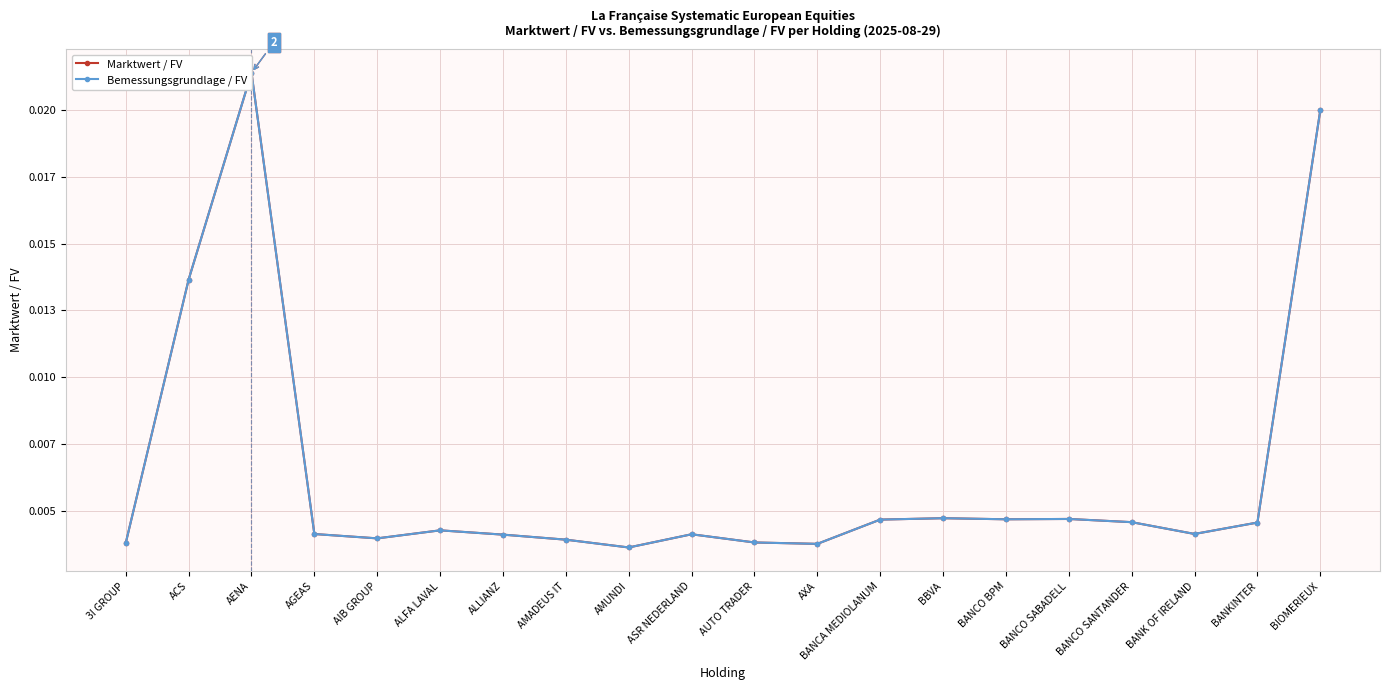

Reading right to left, extract all data points from this chart.

Marktwert / FV: BIOMERIEUX=0.0	BANKINTER=0.0	BANK OF IRELAND=0.0	BANCO SANTANDER=0.0	BANCO SABADELL=0.0	BANCO BPM=0.0	BBVA=0.0	BANCA MEDIOLANUM=0.0	AXA=0.0	AUTO TRADER=0.0	ASR NEDERLAND=0.0	AMUNDI=0.0	AMADEUS IT=0.0	ALLIANZ=0.0	ALFA LAVAL=0.0	AIB GROUP=0.0	AGEAS=0.0	AENA=0.0	ACS=0.0	3I GROUP=0.0
Bemessungsgrundlage / FV: BIOMERIEUX=0.0	BANKINTER=0.0	BANK OF IRELAND=0.0	BANCO SANTANDER=0.0	BANCO SABADELL=0.0	BANCO BPM=0.0	BBVA=0.0	BANCA MEDIOLANUM=0.0	AXA=0.0	AUTO TRADER=0.0	ASR NEDERLAND=0.0	AMUNDI=0.0	AMADEUS IT=0.0	ALLIANZ=0.0	ALFA LAVAL=0.0	AIB GROUP=0.0	AGEAS=0.0	AENA=0.0	ACS=0.0	3I GROUP=0.0